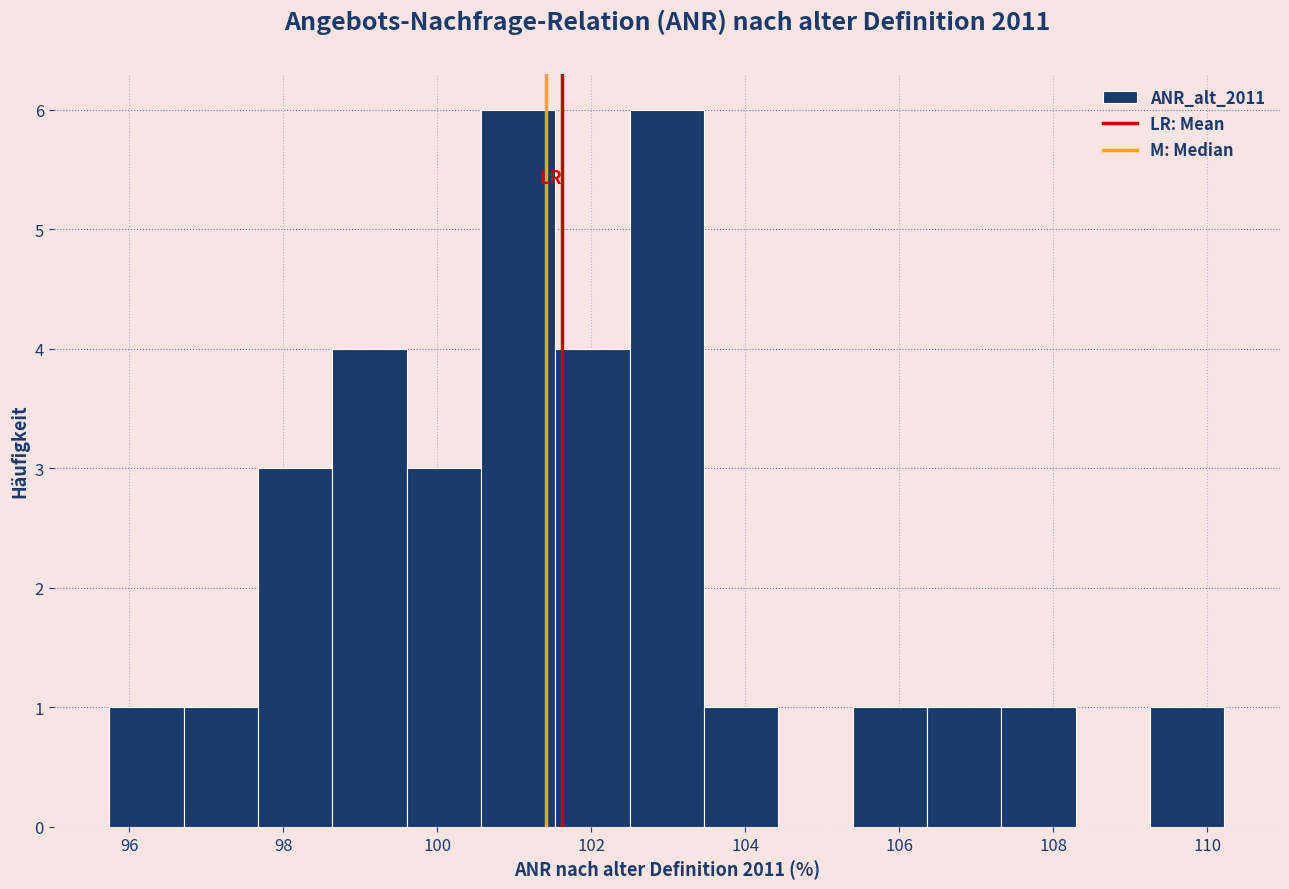

Reading left to right, transcribe this chart: for each bar, give the range it covers on the x-axis and its height. Neither the bar edges nor the heights are printed on the chart, so give them approximately, as read against the axes.

95.8 to 96.8: 1
96.8 to 97.6: 1
97.6 to 98.6: 3
98.6 to 99.6: 4
99.6 to 100.6: 3
100.6 to 101.6: 6
101.6 to 102.4: 4
102.4 to 103.4: 6
103.4 to 104.4: 1
104.4 to 105.4: 0
105.4 to 106.4: 1
106.4 to 107.4: 1
107.4 to 108.2: 1
108.2 to 109.2: 0
109.2 to 110.2: 1